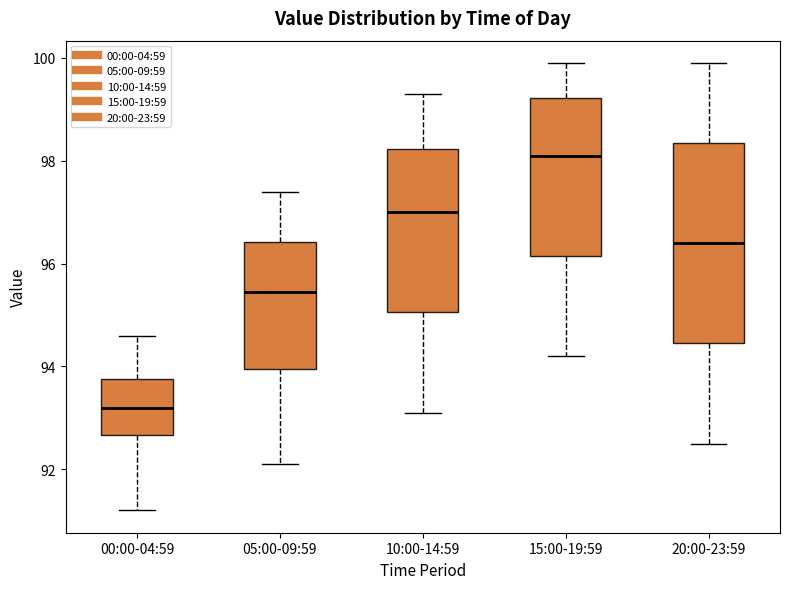

Where does the lower whisker of the box for 05:00-09:59 end on the y-axis? The values are not printed on the chart, so give them approximately, as read against the axis.

92.2